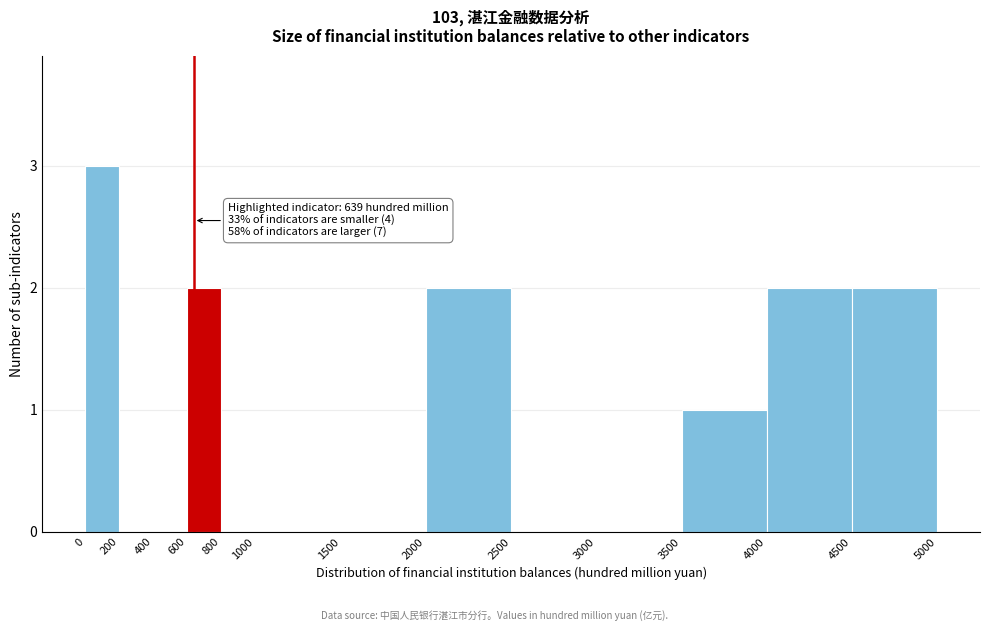

Over which range of the x-axis is the bar tallest?

0 to 200